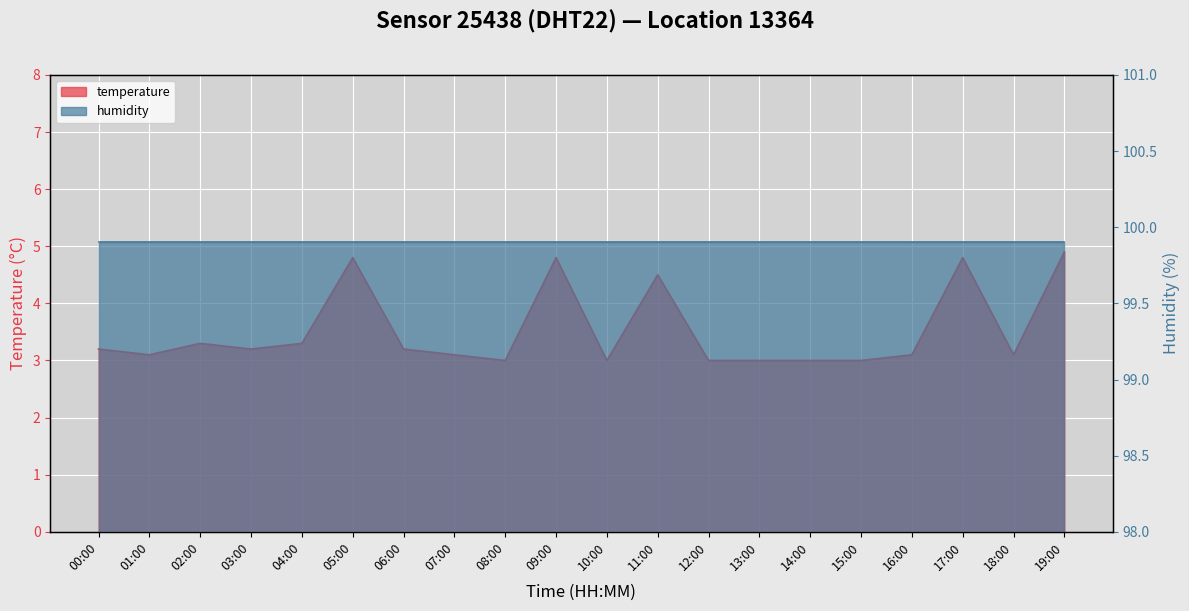

How many interior local peaks (higher than both neighbors) does the data have?

5